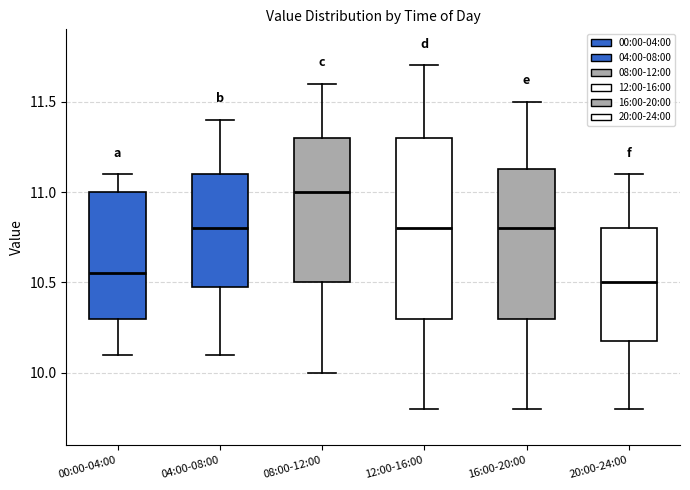

Reading left to right, read every box against the y-axis: the position of its median line, the range the box covers, and the ends of its whiskers. The values are not printed on the chart, so give them approximately, as read against the axis.

00:00-04:00: median 10.55, box 10.30 to 11.00, whiskers 10.10 to 11.10
04:00-08:00: median 10.80, box 10.50 to 11.10, whiskers 10.10 to 11.40
08:00-12:00: median 11.00, box 10.50 to 11.30, whiskers 10.00 to 11.60
12:00-16:00: median 10.80, box 10.30 to 11.30, whiskers 9.80 to 11.70
16:00-20:00: median 10.80, box 10.30 to 11.15, whiskers 9.80 to 11.50
20:00-24:00: median 10.50, box 10.20 to 10.80, whiskers 9.80 to 11.10